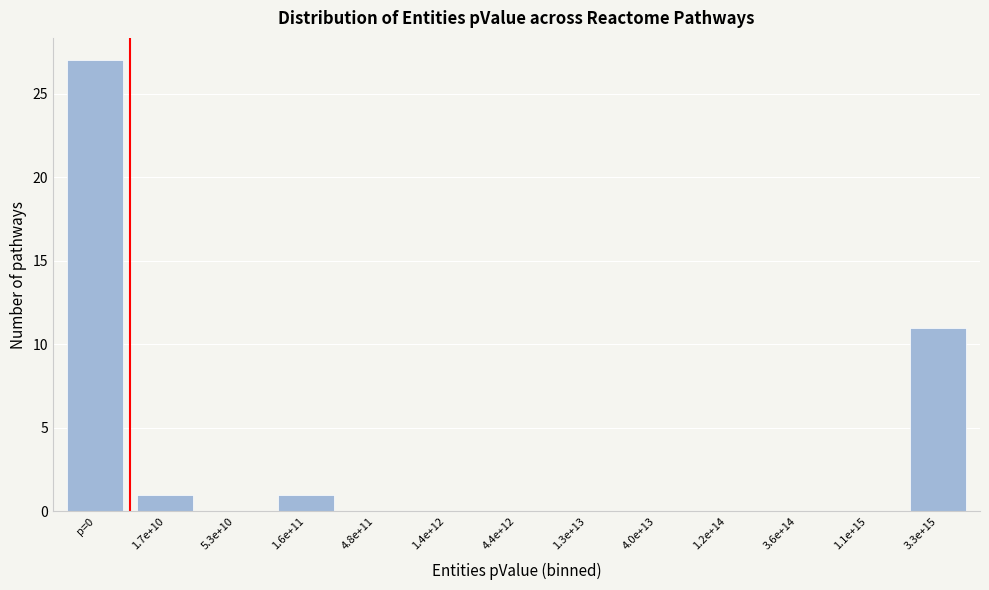

Reading left to right, extract all data points from this chart.

p=0=27	1.7e+10=1	5.3e+10=0	1.6e+11=1	4.8e+11=0	1.4e+12=0	4.4e+12=0	1.3e+13=0	4.0e+13=0	1.2e+14=0	3.6e+14=0	1.1e+15=0	3.3e+15=11